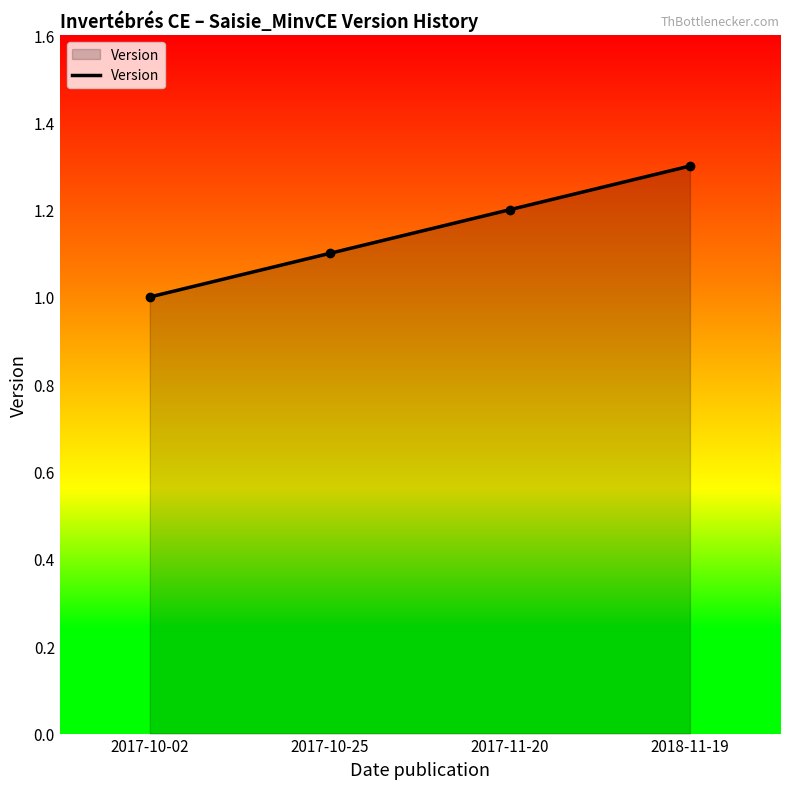

True or false: the data has more than 0 interior local peaks.

False